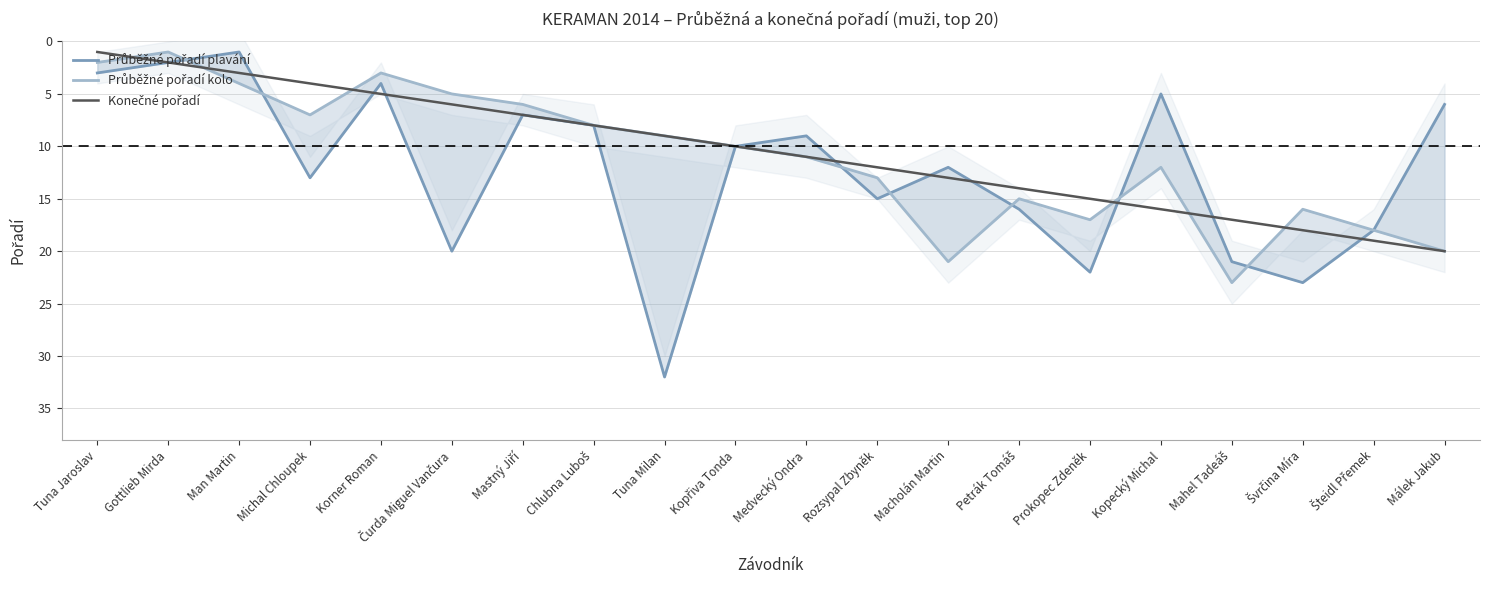

Between which two adjacent categories do Konečné pořadí and Průběžné pořadí plavání first intersect?

Man Martin and Michal Chloupek